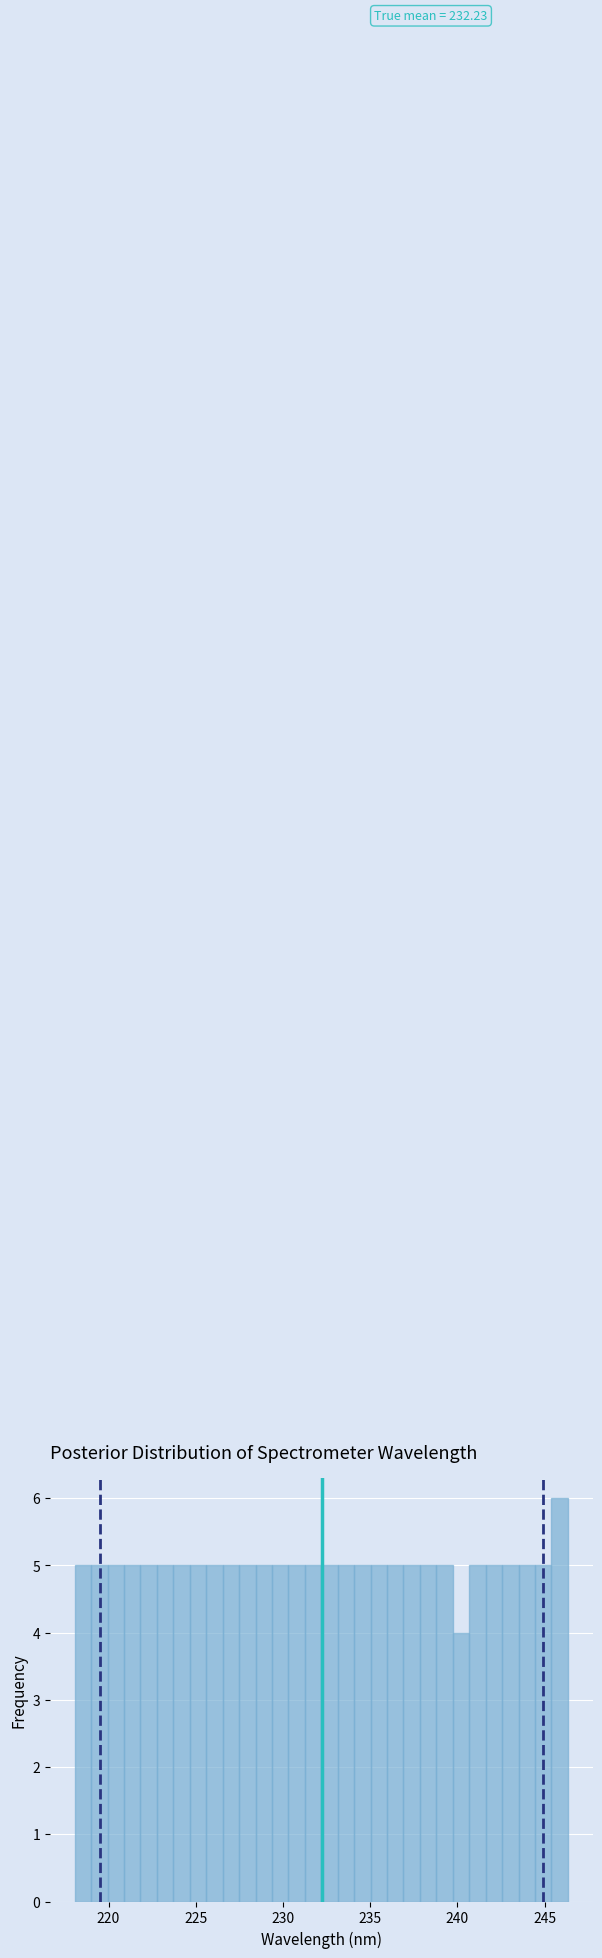

Read against the x-axis, roughly where is the centre of the tallest bar?

246.0